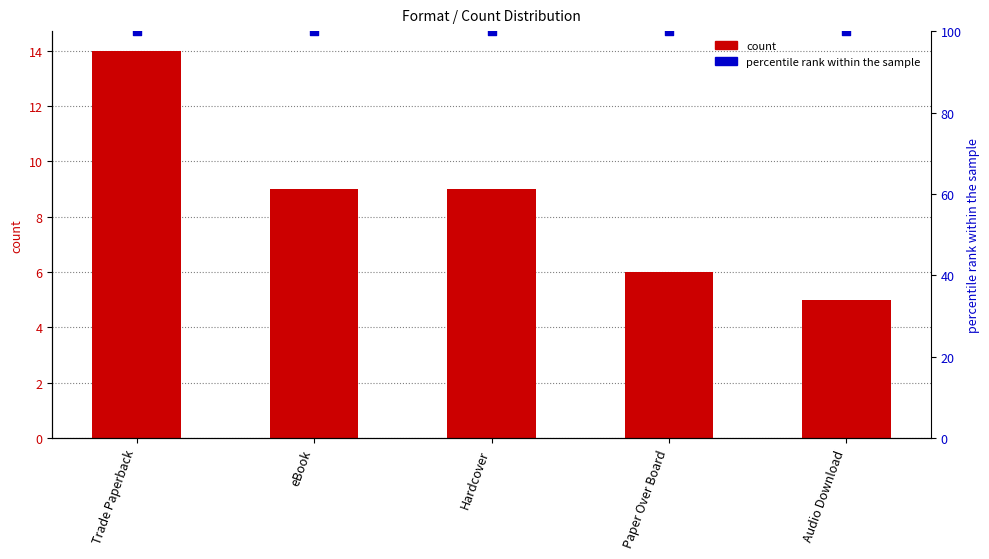

What is the total value across all series at eBook?

109